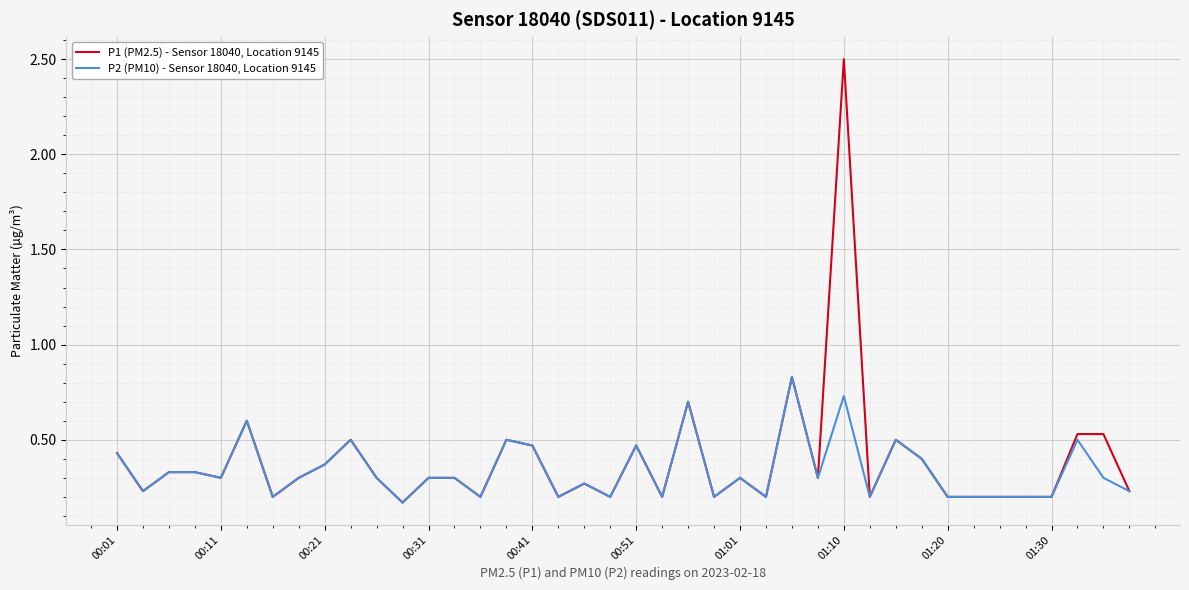

What is the maximum value shown in the chart?

2.5